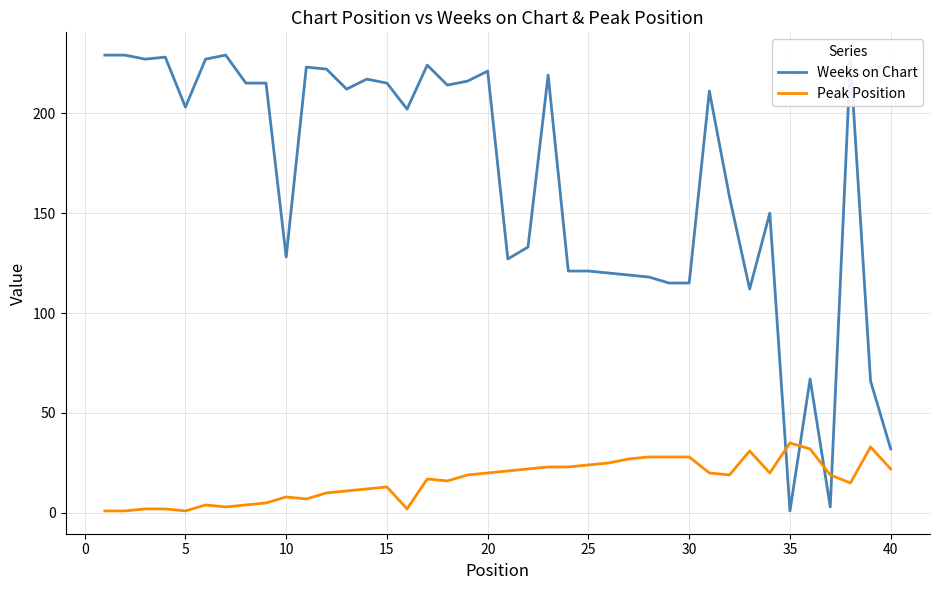

Which series ends up on top after the final intersection of Weeks on Chart and Peak Position?

Weeks on Chart